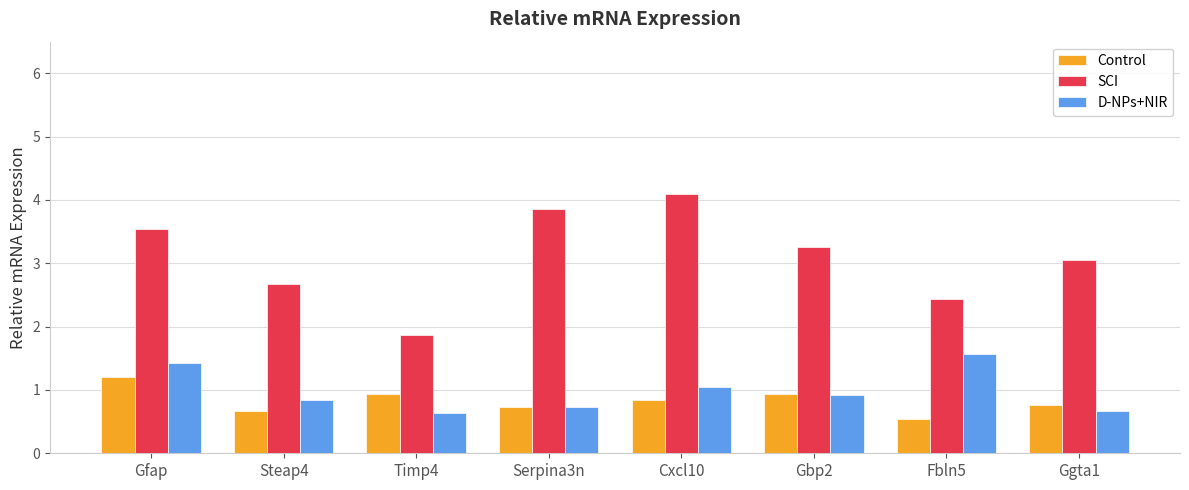

Which series changed the most between Serpina3n and Ggta1?

SCI